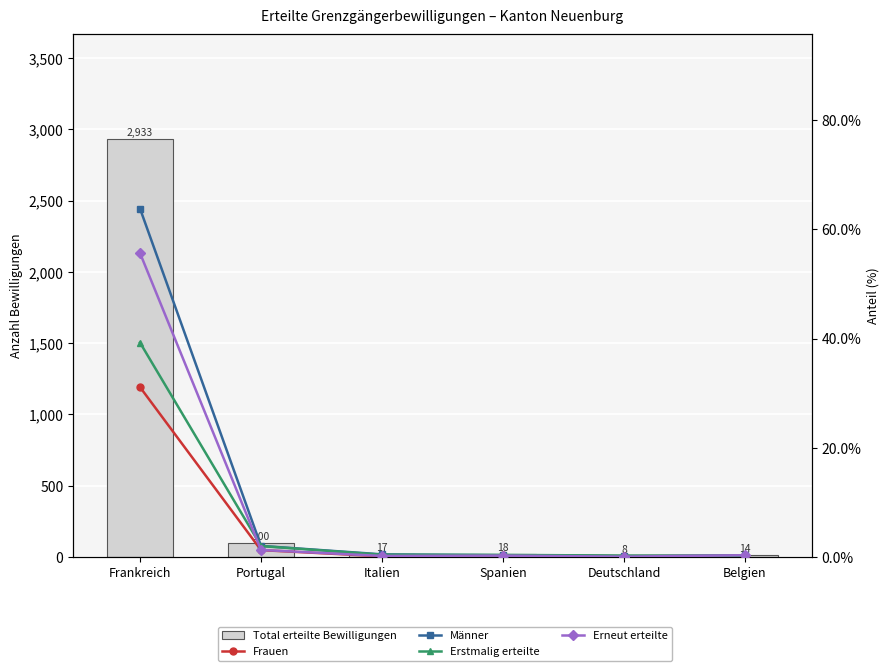

Reading right to left, what are all the values shown in this chart?

Total erteilte Bewilligungen: Belgien=14.0	Deutschland=8.0	Spanien=18.0	Italien=17.0	Portugal=100.0	Frankreich=2933.0
Frauen: Belgien=0.2	Deutschland=0.1	Spanien=0.3	Italien=0.1	Portugal=1.2	Frankreich=31.1
Männer: Belgien=0.3	Deutschland=0.1	Spanien=0.3	Italien=0.5	Portugal=2.0	Frankreich=63.8
Erstmalig erteilte: Belgien=0.2	Deutschland=0.2	Spanien=0.4	Italien=0.4	Portugal=2.0	Frankreich=39.3
Erneut erteilte: Belgien=0.3	Deutschland=0.0	Spanien=0.2	Italien=0.2	Portugal=1.3	Frankreich=55.7